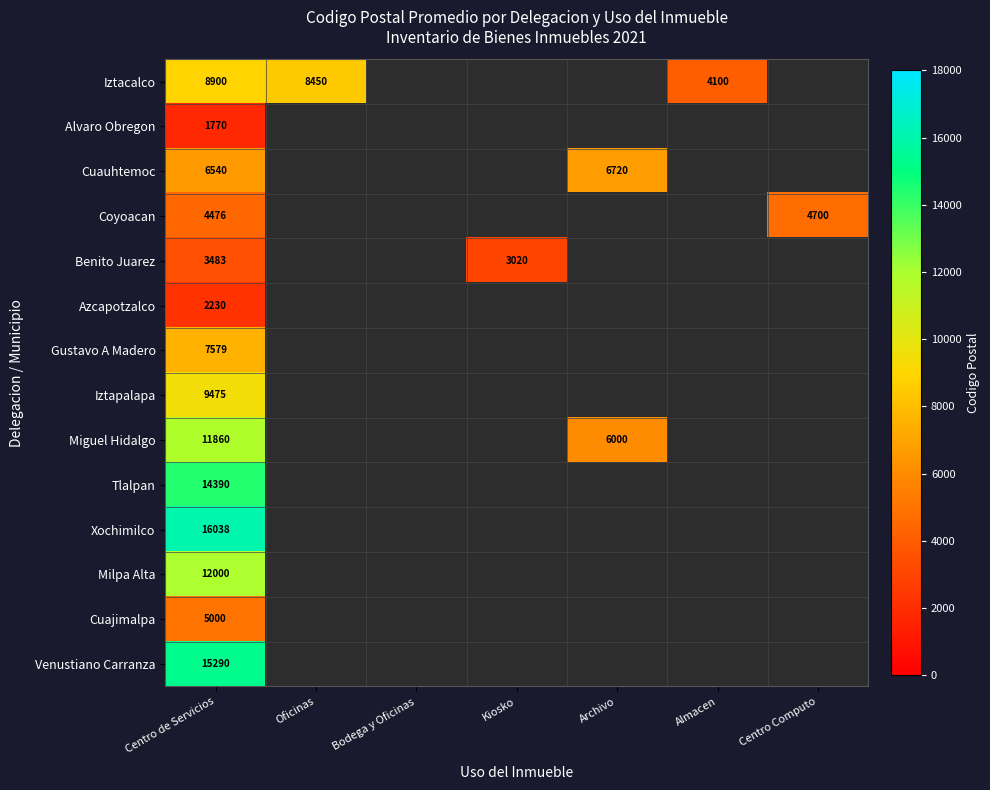

How many positive values does the Iztacalco series have?

3